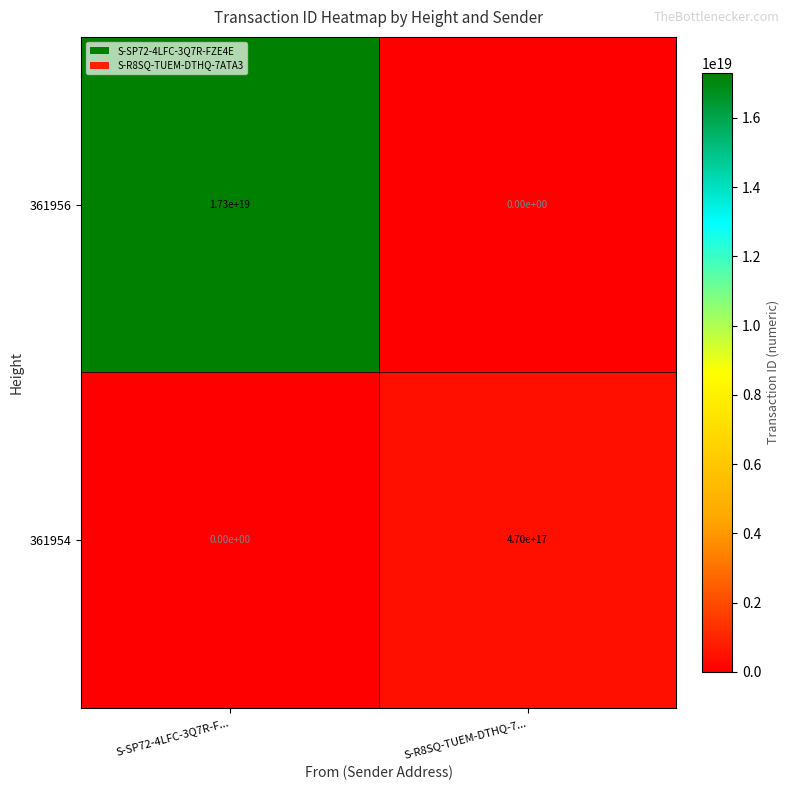

Is the value of 361956 at S-R8SQ-TUEM-DTHQ-7... greater than the value of 361954 at S-R8SQ-TUEM-DTHQ-7...?

No